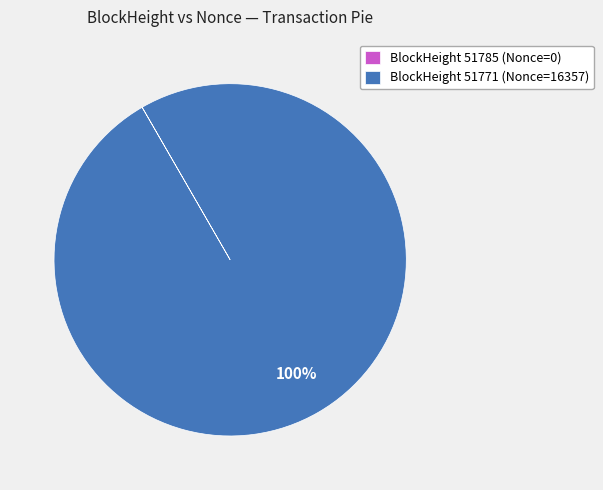

Is there any slice that represents more than half of the pie?

Yes